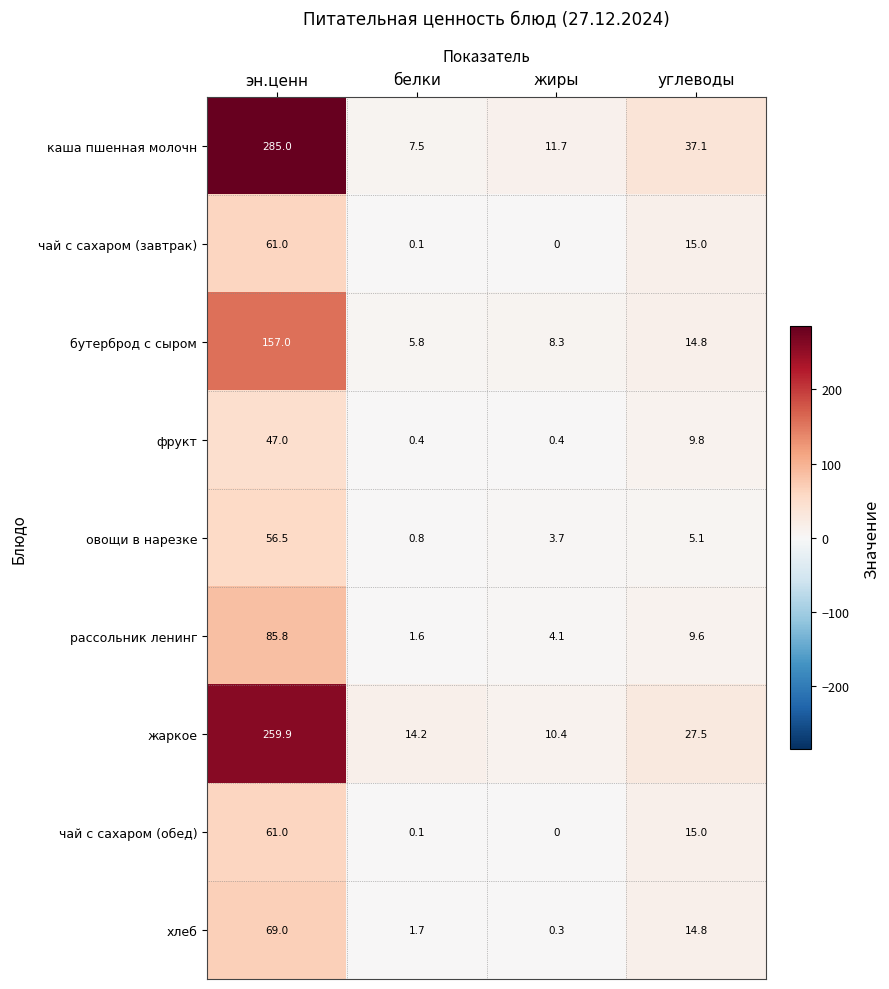

Which series has the largest total across all categories?

каша пшенная молочн